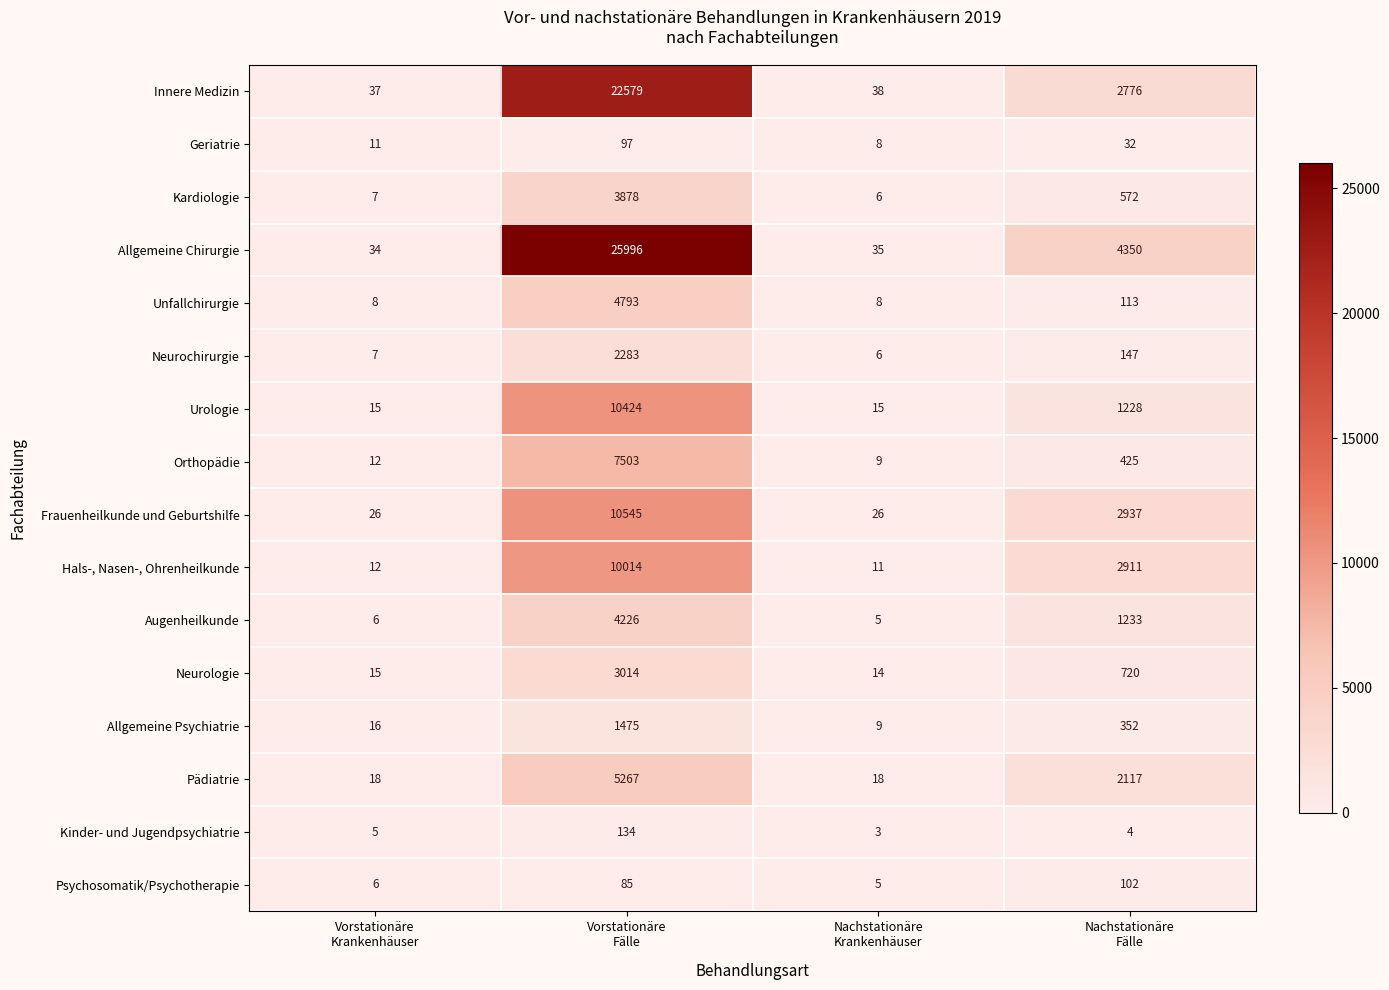

Rank the series by their maximum value, from lowest to highest.

Geriatrie, Psychosomatik/Psychotherapie, Kinder- und Jugendpsychiatrie, Allgemeine Psychiatrie, Neurochirurgie, Neurologie, Kardiologie, Augenheilkunde, Unfallchirurgie, Pädiatrie, Orthopädie, Hals-, Nasen-, Ohrenheilkunde, Urologie, Frauenheilkunde und Geburtshilfe, Innere Medizin, Allgemeine Chirurgie